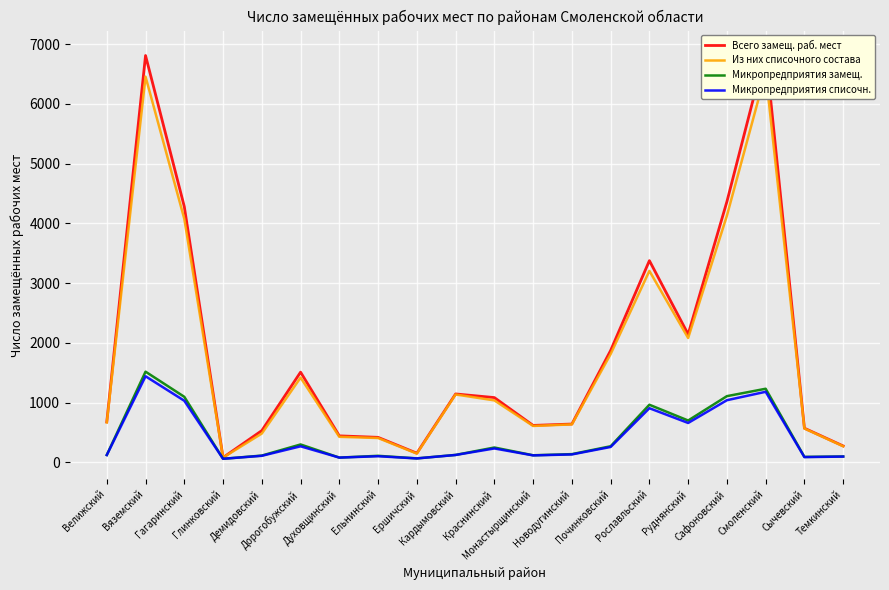

The Микропредприятия замещ. series shows 1475 at Сафоновский. True or false?

False